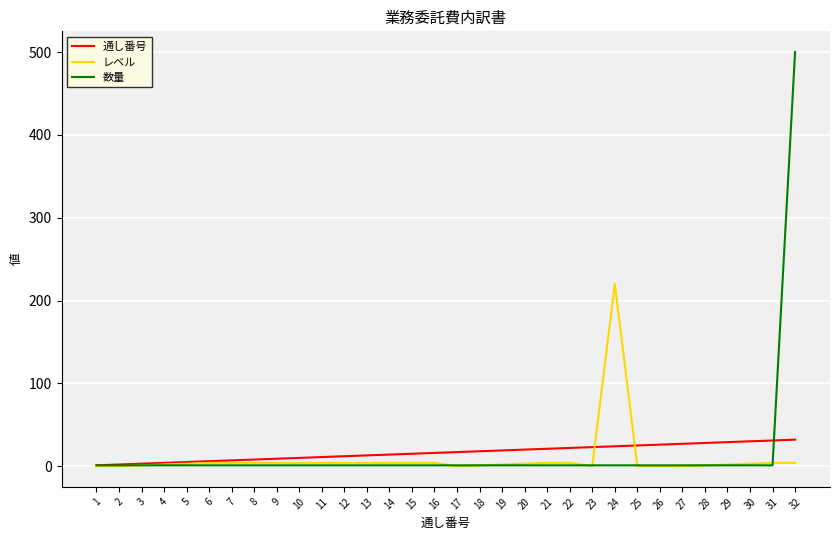

Which series has the widest spread of values?

数量